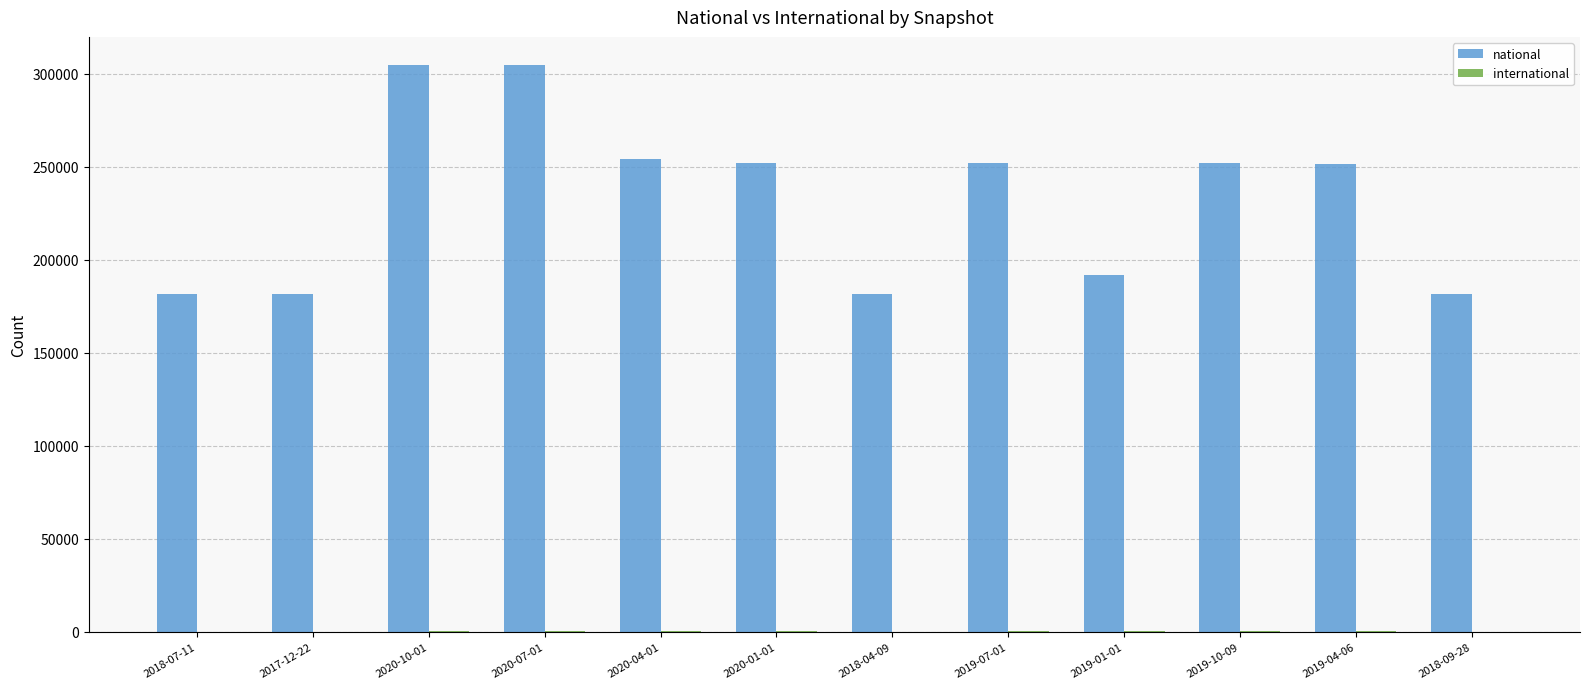

Between 2020-10-01 and 2018-04-09, which series saw the biggest shift?

national